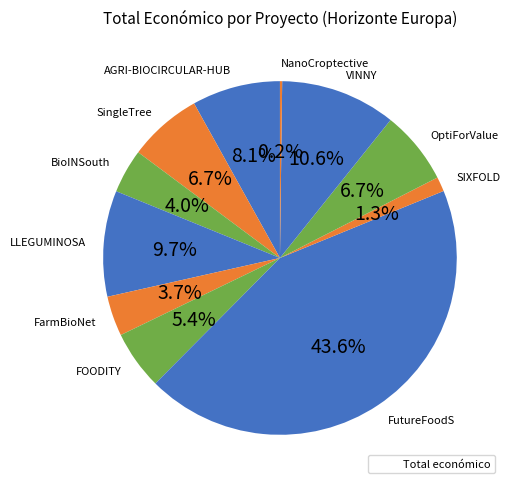

True or false: FutureFoodS accounts for 44% of the total.

True